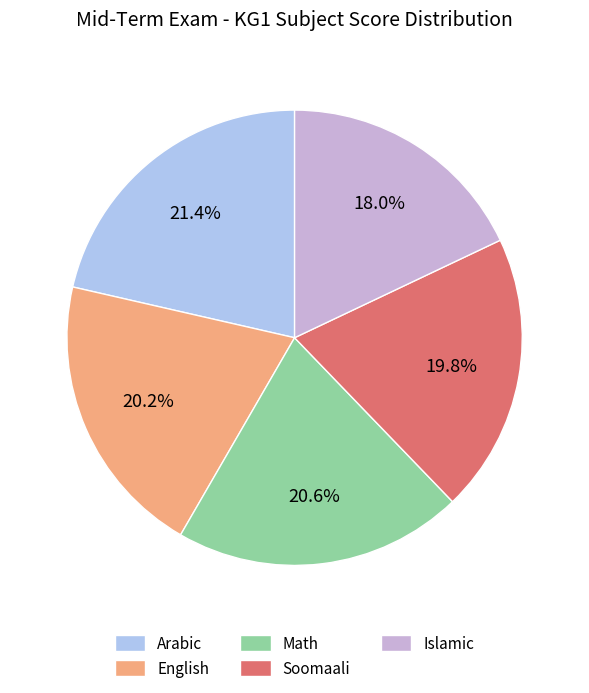

Is there any slice that represents more than half of the pie?

No